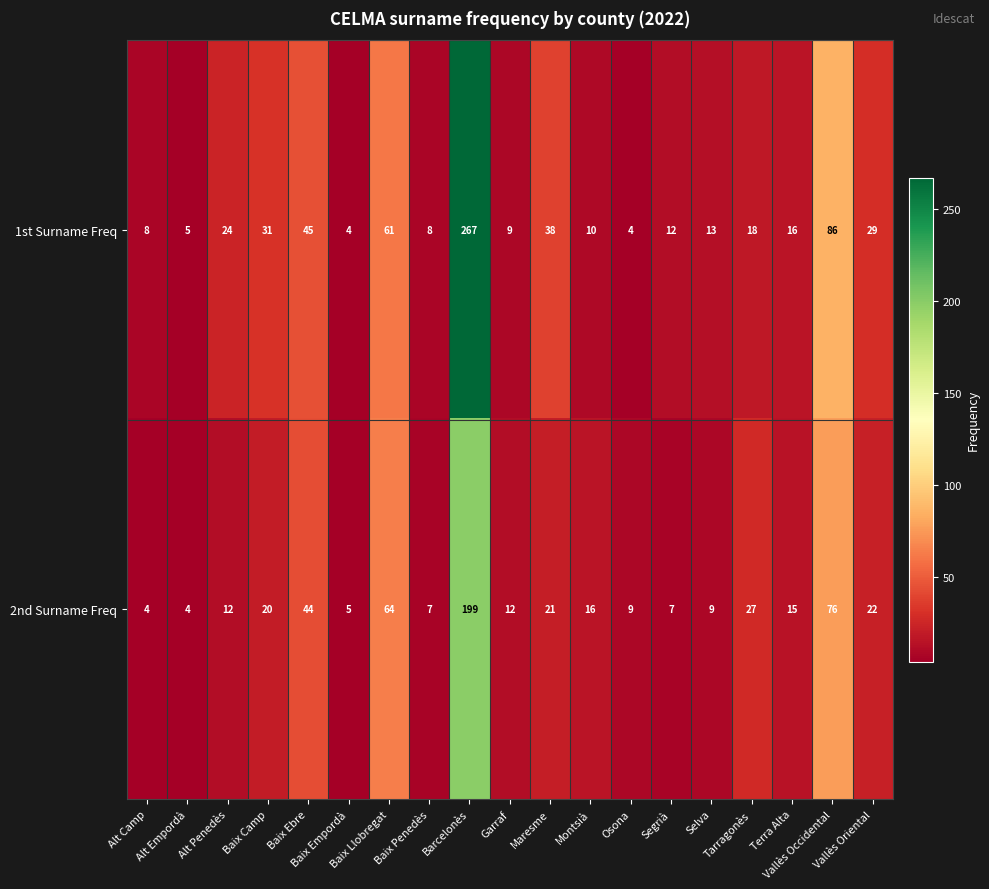

At how many categories does at least one series exceed 209?

1